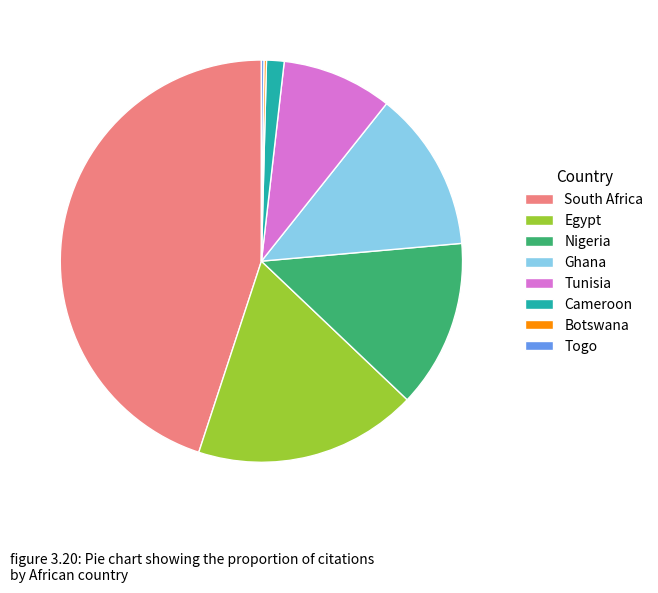

Between South Africa and Ghana, which is larger?

South Africa